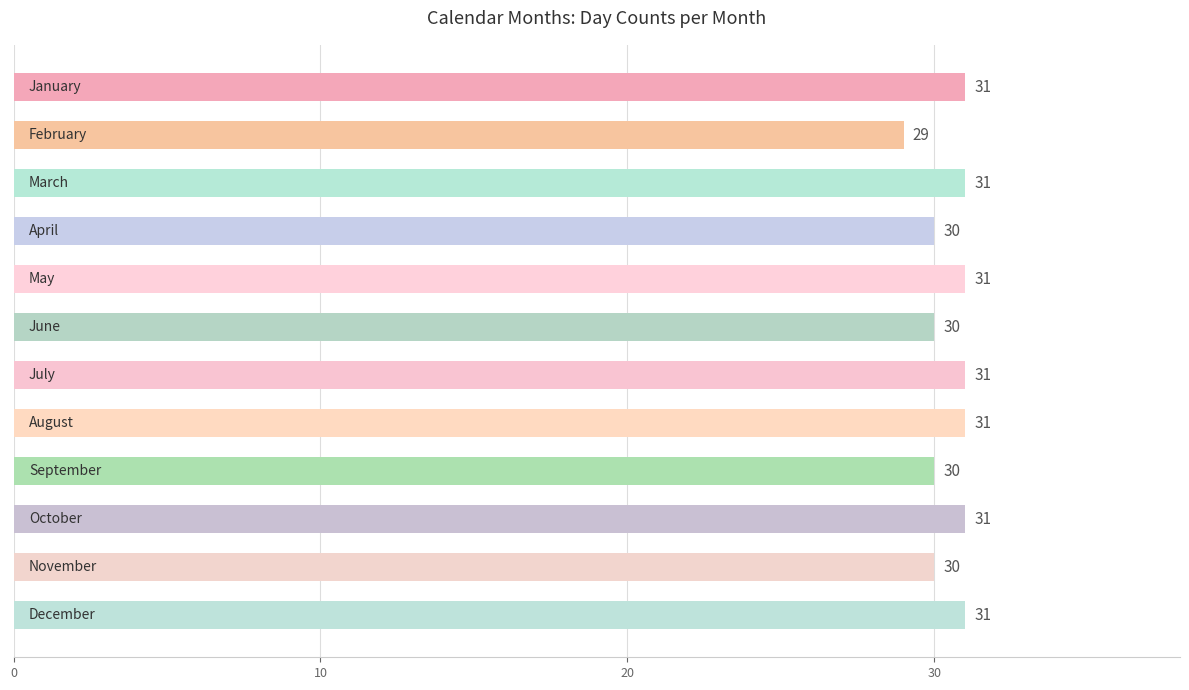

What is the value of the 12th bar from the top?

31